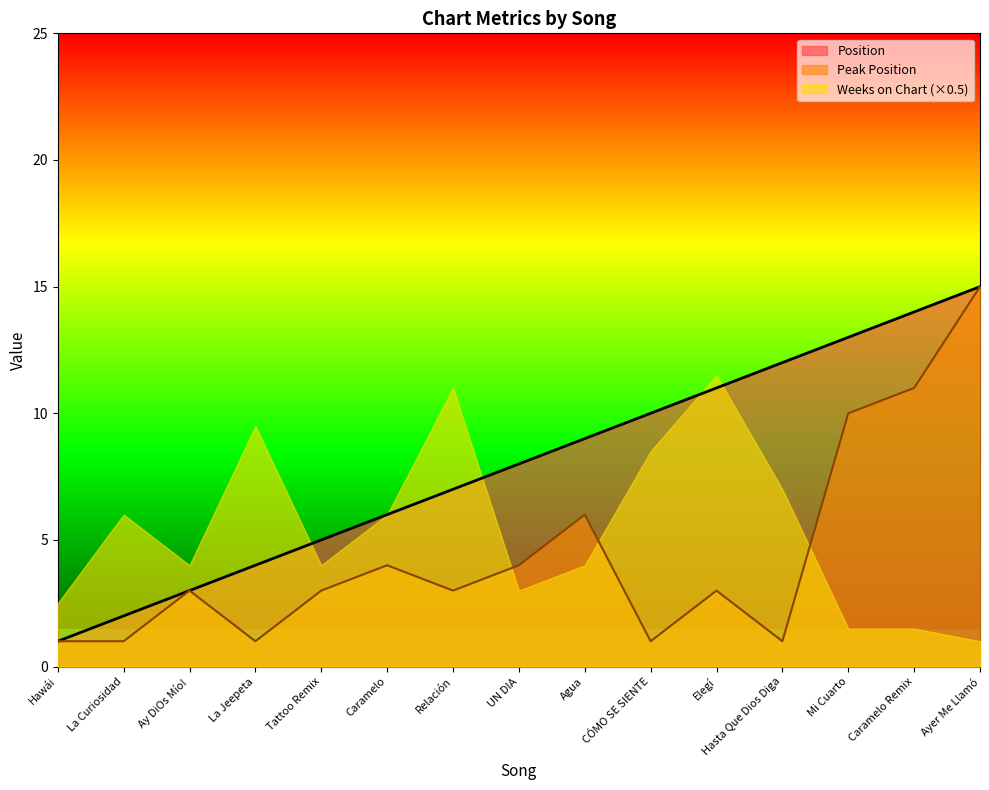

What is the lowest value of the Position series?

1.0